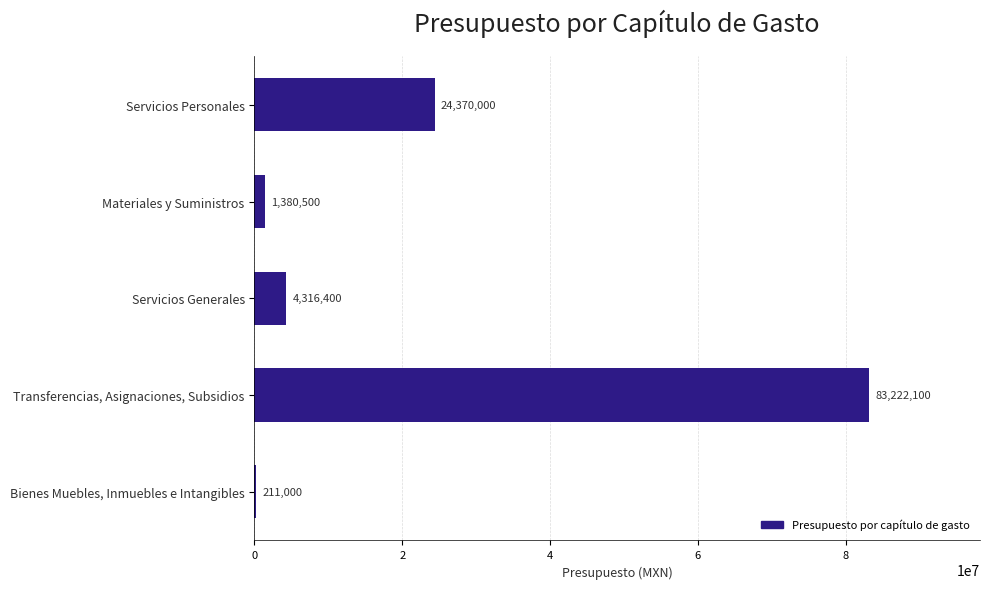

Reading bottom to top, list all the values displayed in this chart.

Bienes Muebles, Inmuebles e Intangibles=211000	Transferencias, Asignaciones, Subsidios=83222100	Servicios Generales=4316400	Materiales y Suministros=1380500	Servicios Personales=24370000